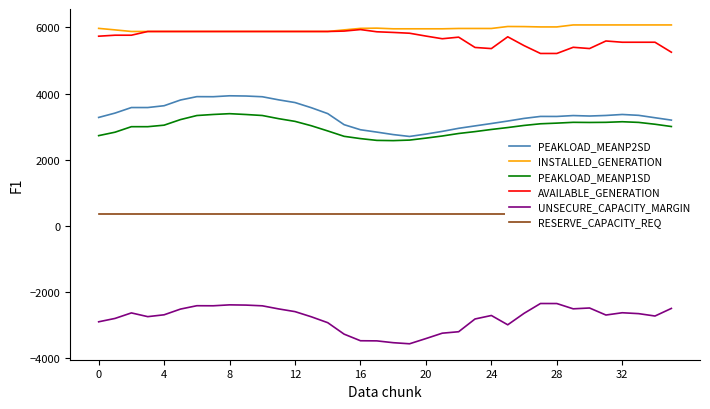

What is the difference between the UNSECURE_CAPACITY_MARGIN values at 23 and 14?

112